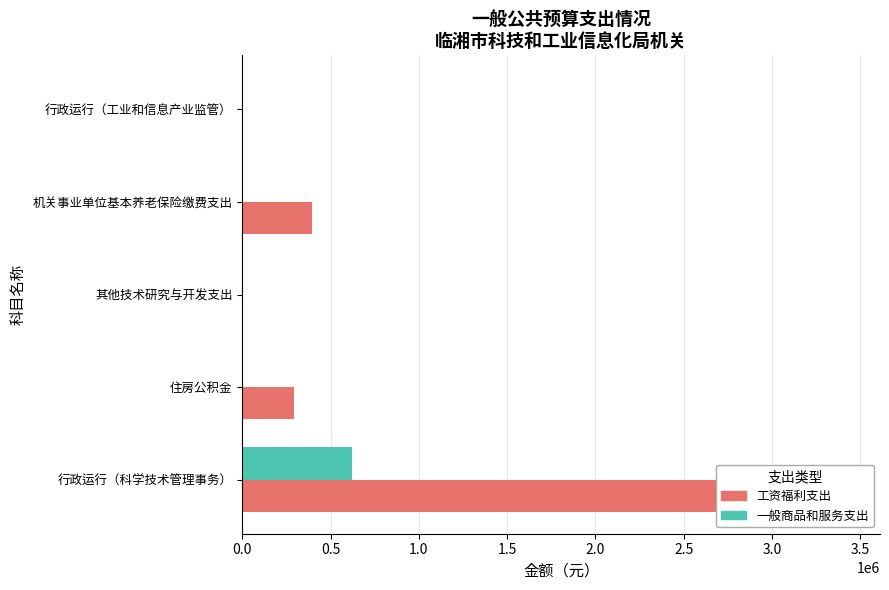

What is the difference between the maximum and minimum values in the 一般商品和服务支出 series?

620200.0